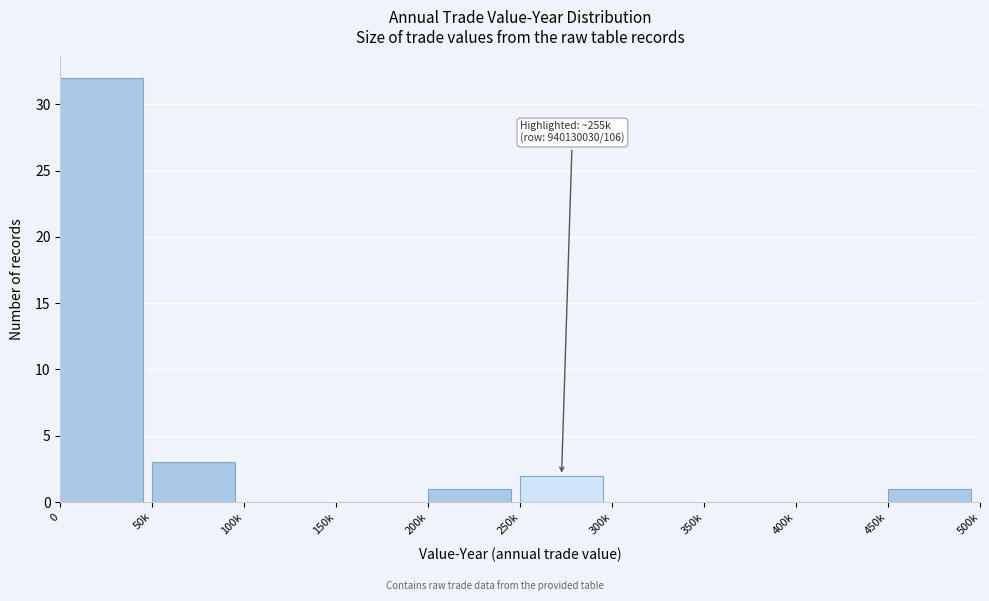

Reading left to right, list all the values displayed in this chart.

0=32	50k=3	100k=0	150k=0	200k=1	250k=2	300k=0	350k=0	400k=0	450k=1